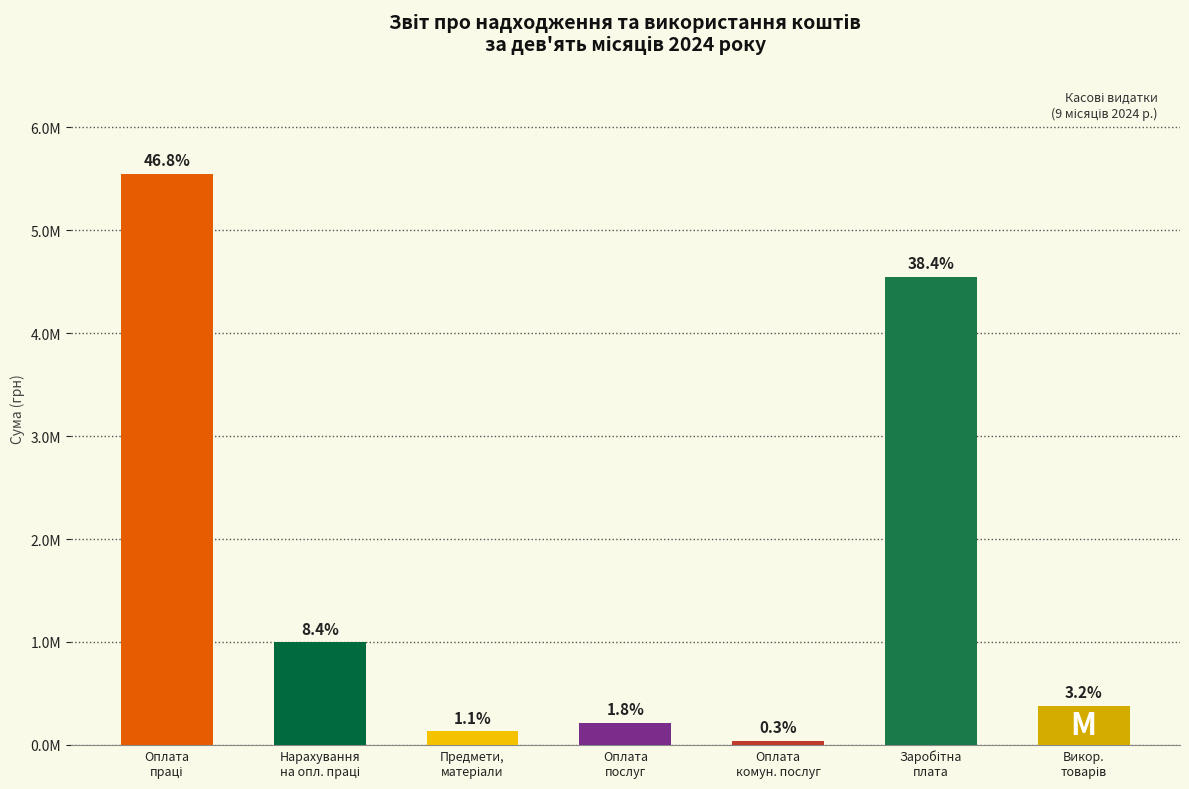

The chart shows a value of 3007836.1 at Заробітна
плата. True or false?

False